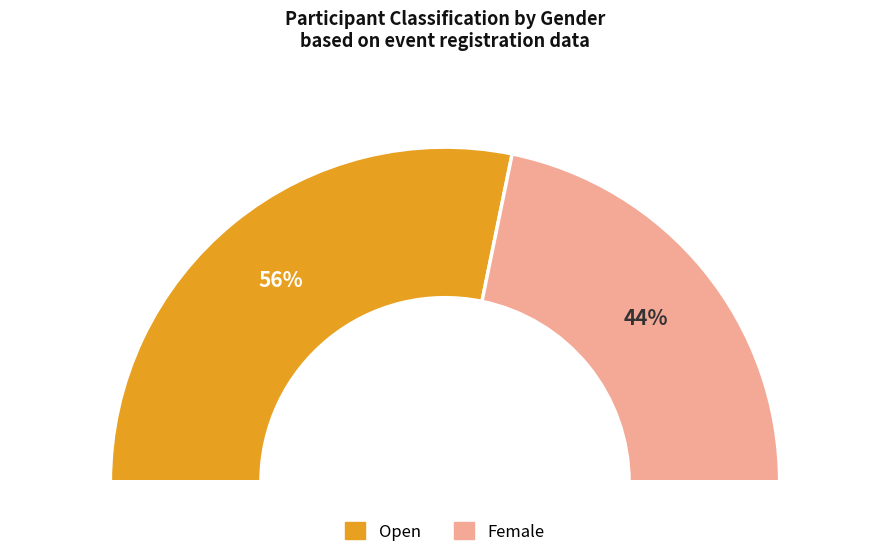

True or false: Open accounts for 56% of the total.

True